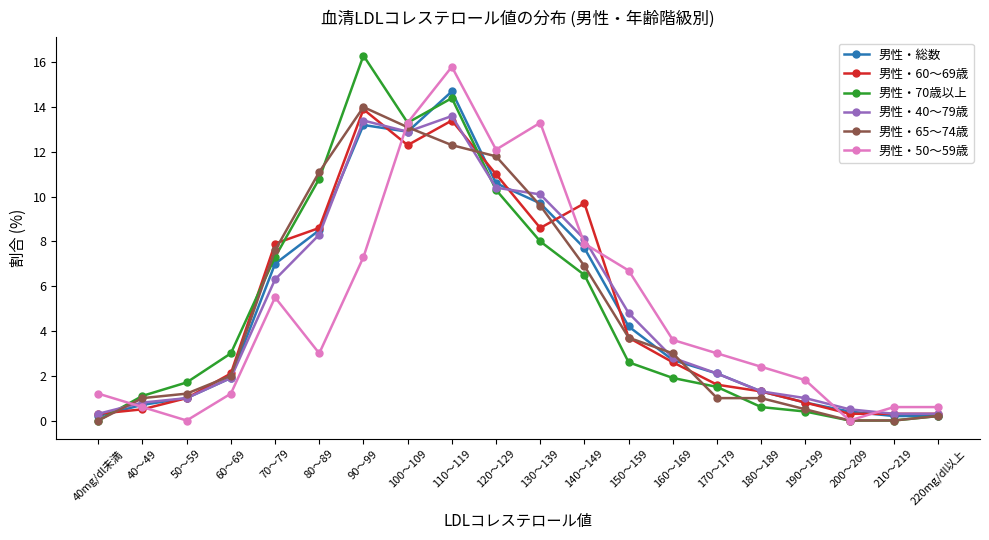

Where is 男性・総数 nearest to the value 7?

70～79